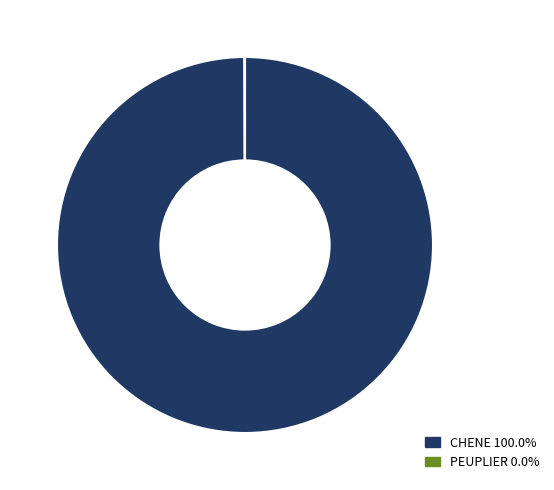

What is the largest slice in the pie chart?

CHENE